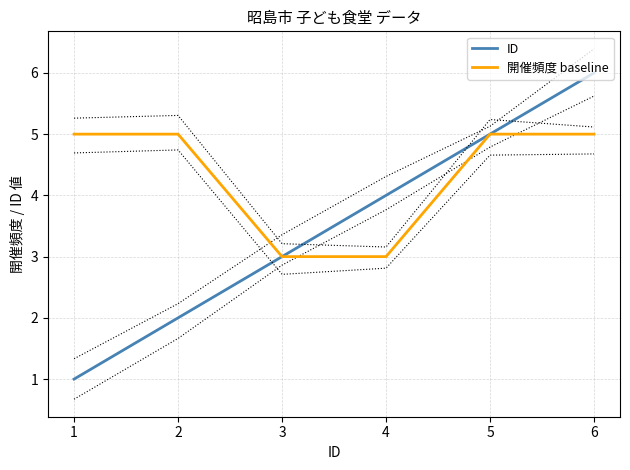

What is the approximate value of ID at 1?

1